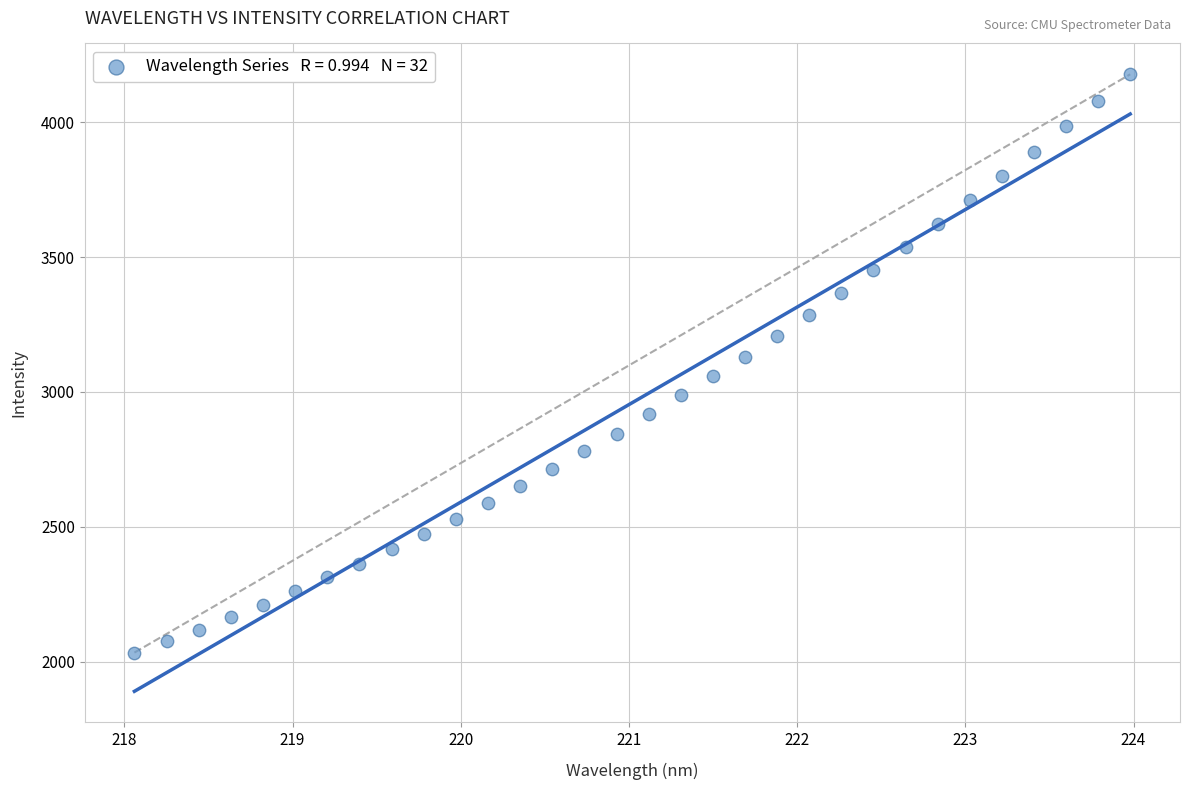

What is the range of Y values (max minus min)?

2143.3